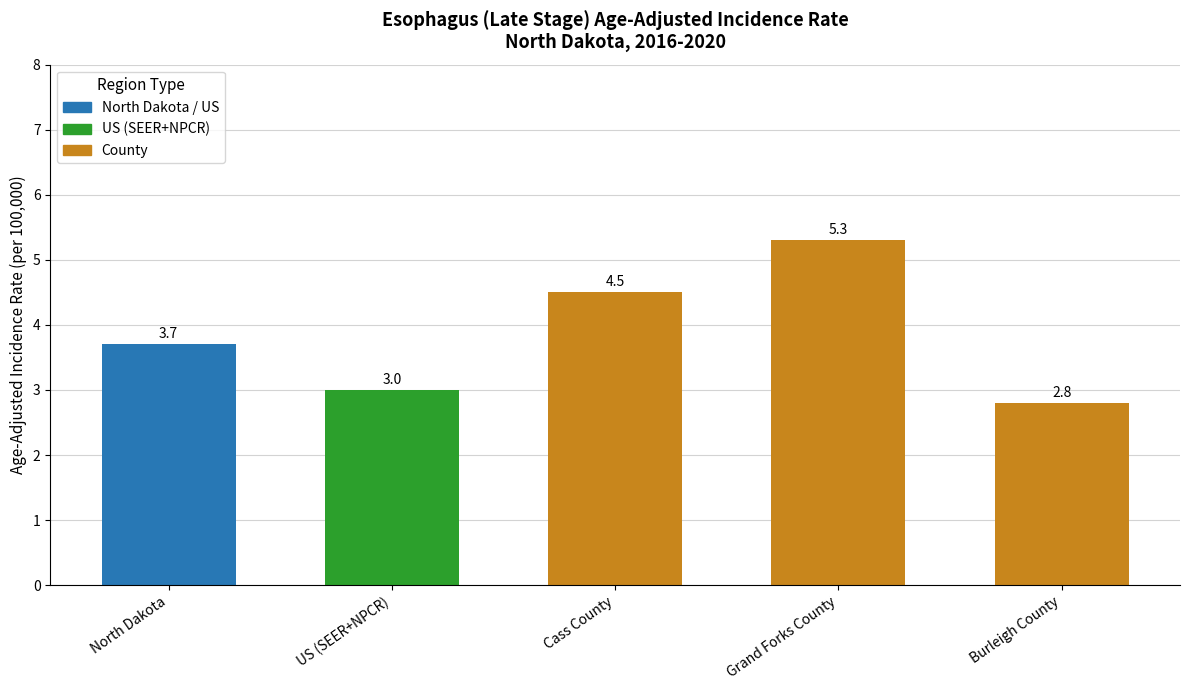

Which category has the highest value across all series?

Grand Forks County